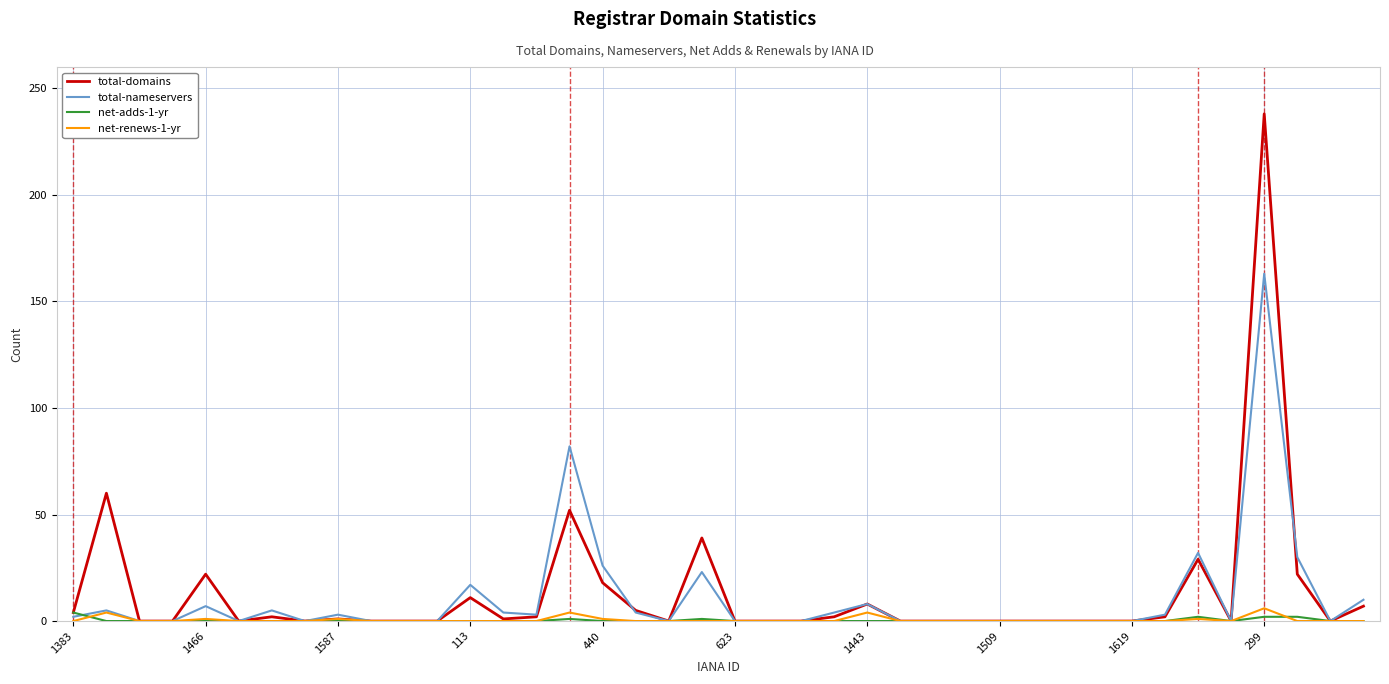

Which series has the widest spread of values?

total-domains